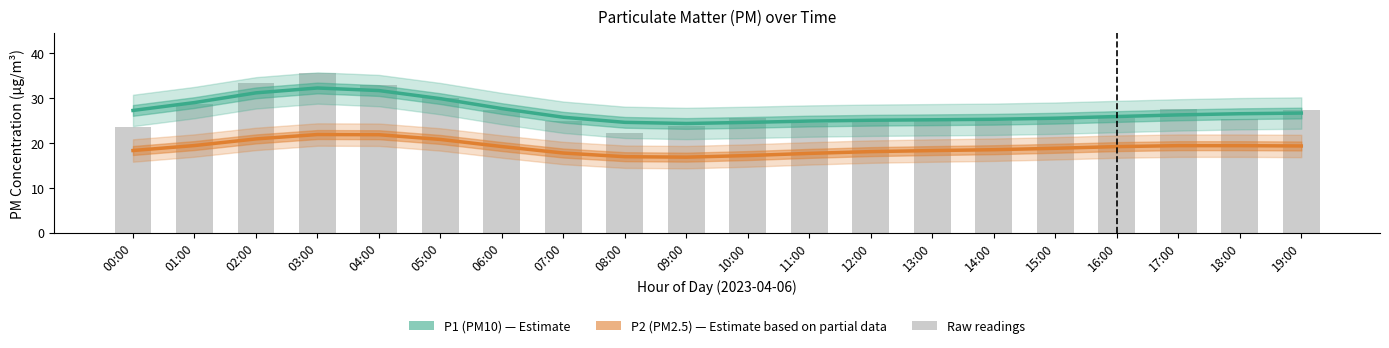

Reading left to right, what are all the values shown in this chart?

P1 (PM10): 00:00=27.3	01:00=29.0	02:00=31.2	03:00=32.3	04:00=31.7	05:00=29.9	06:00=27.7	07:00=25.8	08:00=24.6	09:00=24.4	10:00=24.6	11:00=24.9	12:00=25.1	13:00=25.2	14:00=25.3	15:00=25.6	16:00=25.9	17:00=26.3	18:00=26.6	19:00=26.7
P2 (PM2.5): 00:00=18.3	01:00=19.5	02:00=20.9	03:00=21.9	04:00=21.9	05:00=20.8	06:00=19.2	07:00=17.8	08:00=17.0	09:00=16.9	10:00=17.2	11:00=17.7	12:00=18.1	13:00=18.3	14:00=18.5	15:00=18.8	16:00=19.2	17:00=19.4	18:00=19.4	19:00=19.4